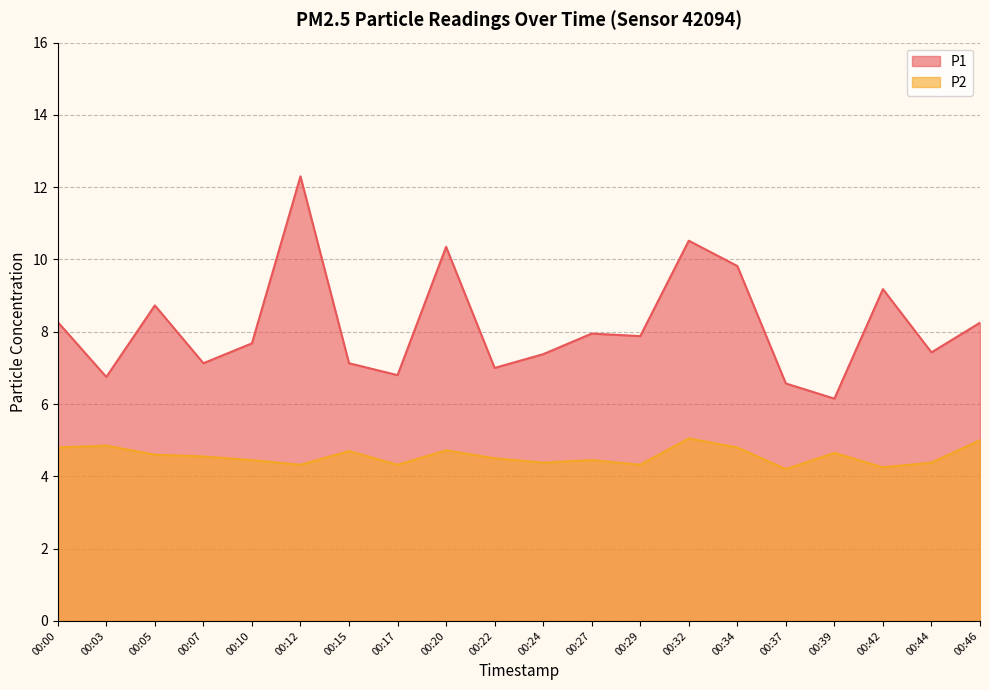

The value of P1 at 00:46 is 11.4. True or false?

False